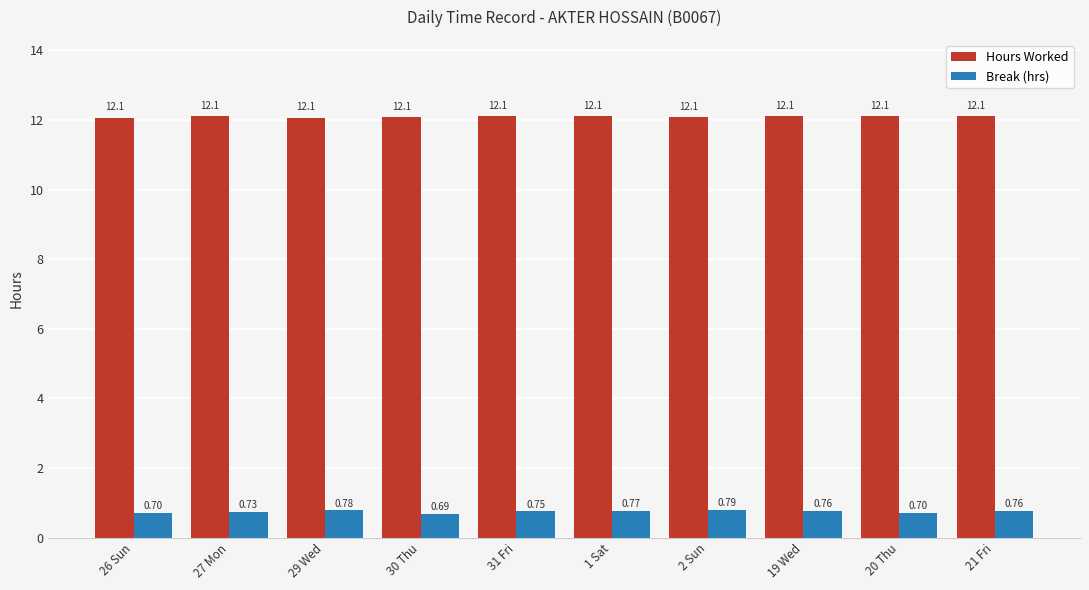

Are the bars grouped side by side (vs. stacked)?

Yes